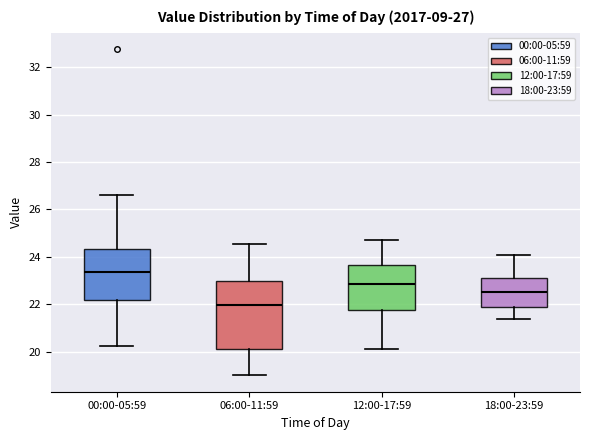

Which box's median line is the lowest?

06:00-11:59